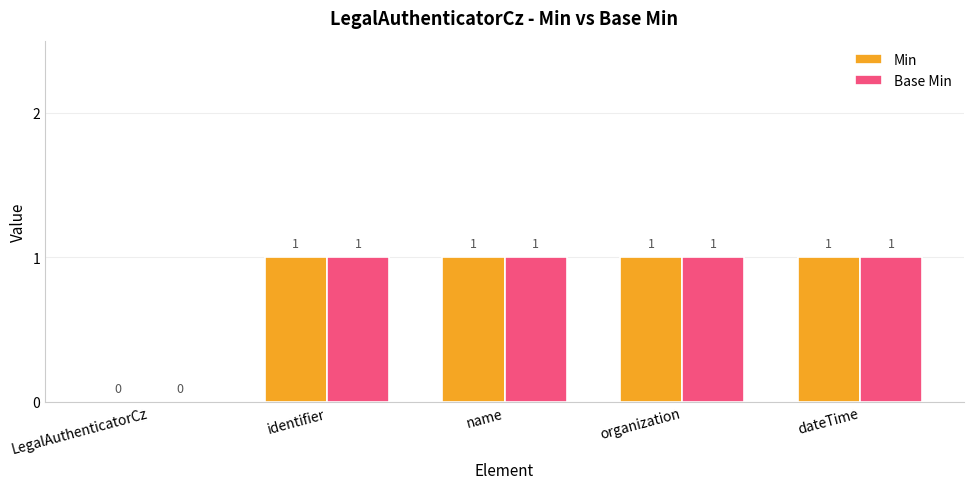

The Base Min series shows 0 at name. True or false?

False